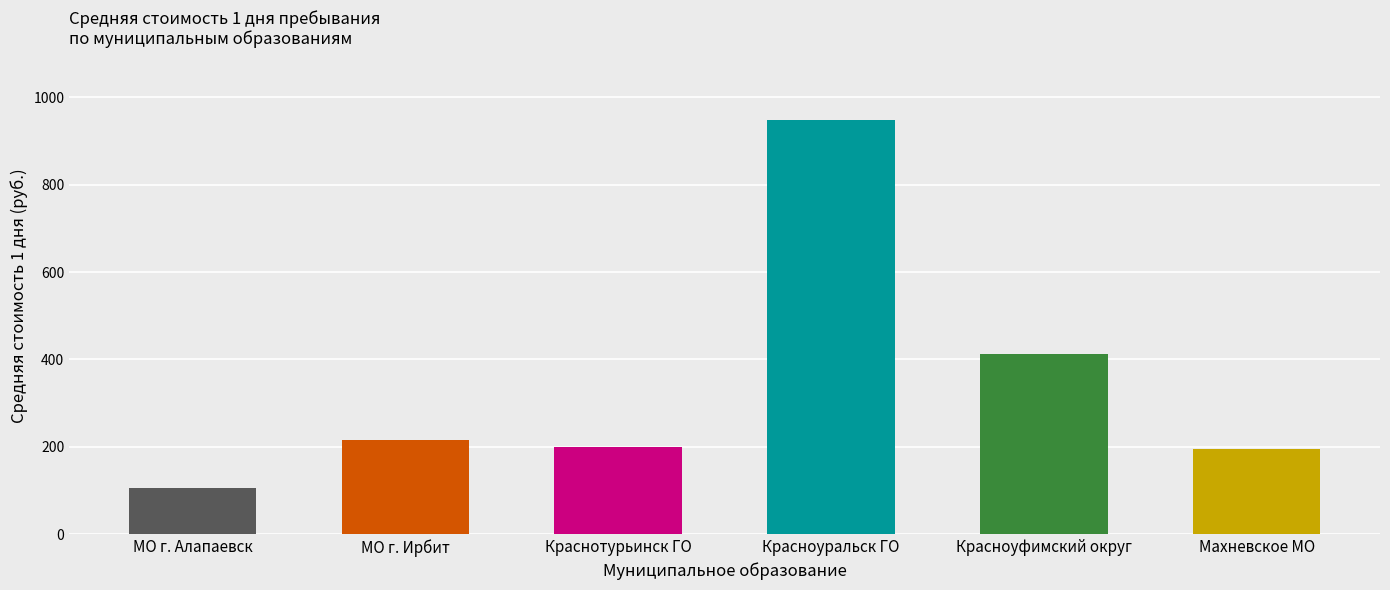

How many bars are there in total?

6